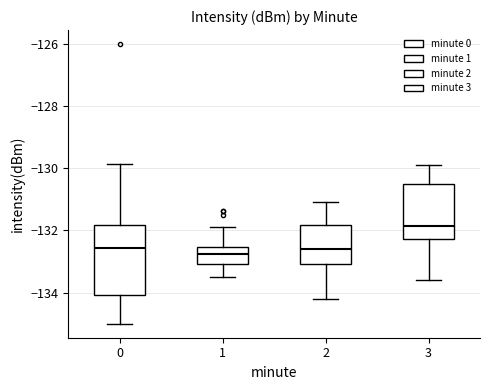

Where does the lower whisker of the box at x = 3 end on the y-axis? The values are not printed on the chart, so give them approximately, as read against the axis.

-133.6